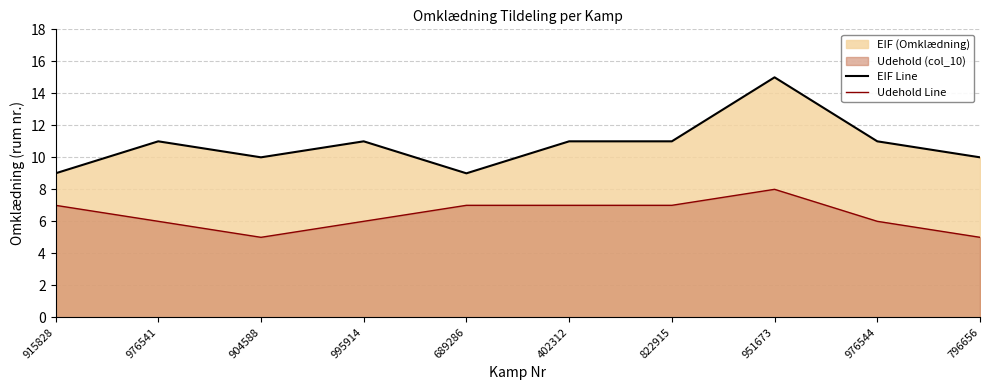

At which label does EIF Line reach its minimum?

915828